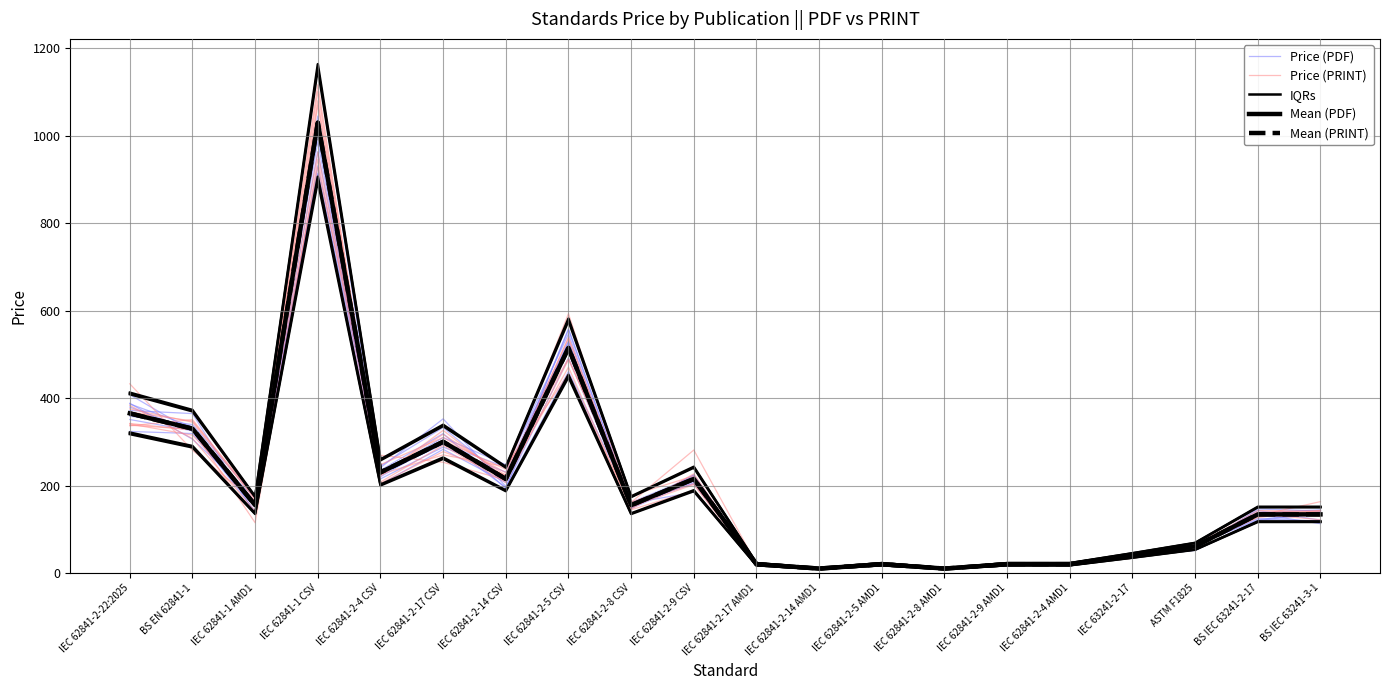

The IQRs series shows 11.2 at IEC 62841-2-17 AMD1. True or false?

False